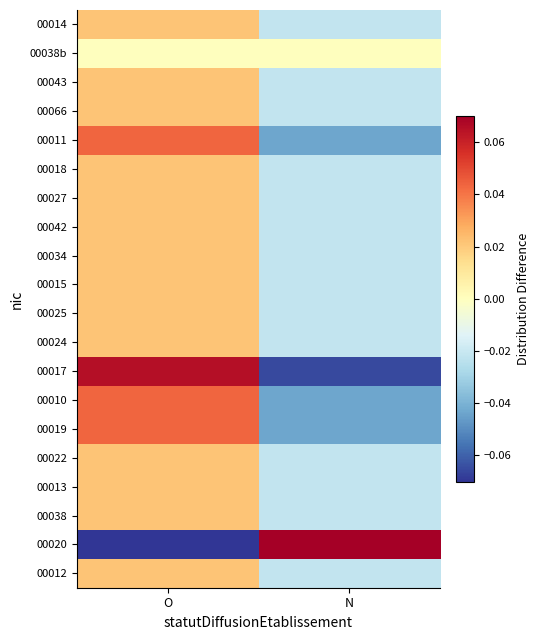

At how many categories does at least one series exceed 0?

2